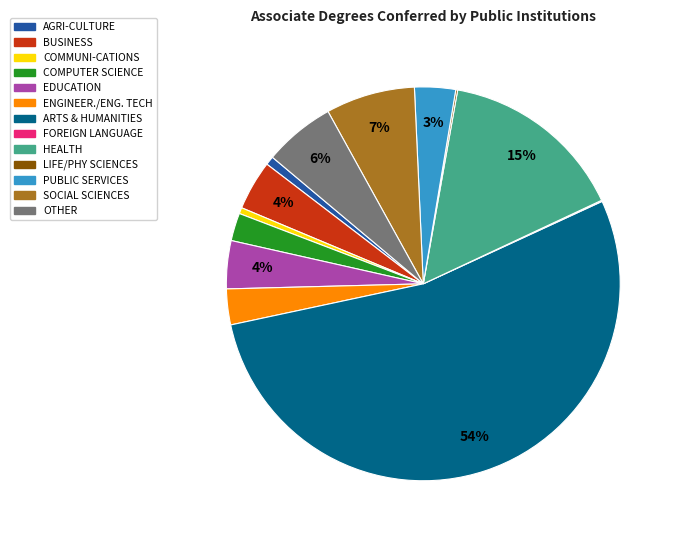

Which category has the biggest portion of the pie?

ARTS & HUMANITIES